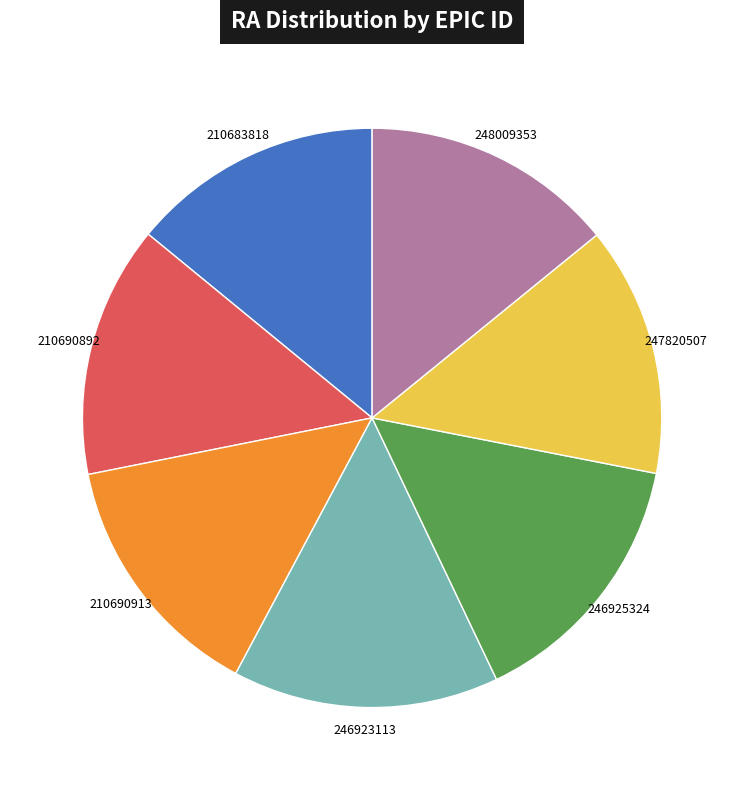

The 210690892 slice represents 8% of the pie. True or false?

False